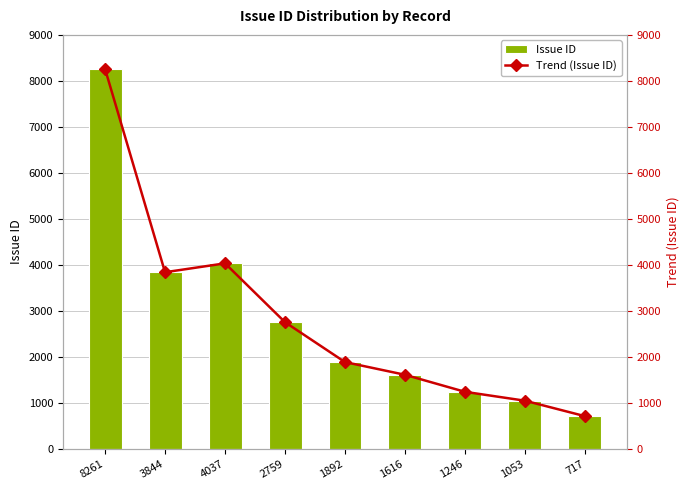

What is the difference between the maximum and minimum values in the Trend (Issue ID) series?

7544